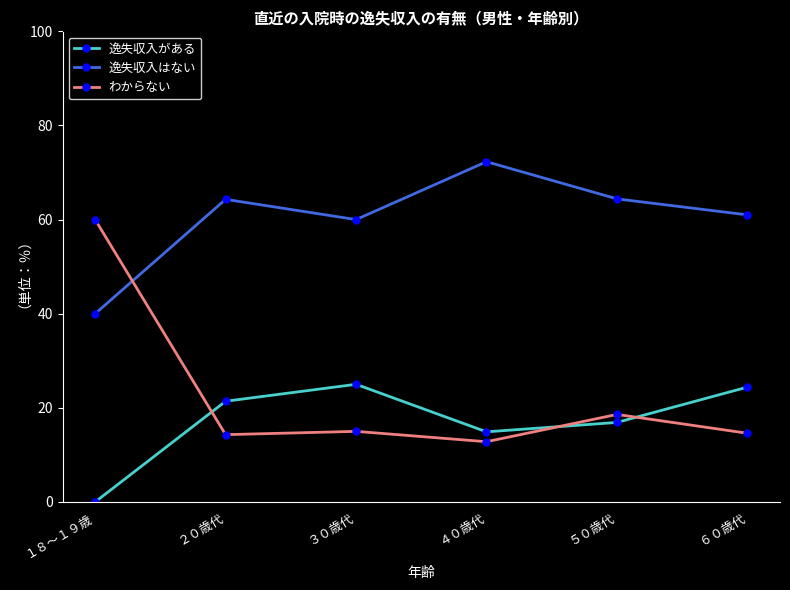

What is the value of the わからない point at the 5th from the left?

18.6